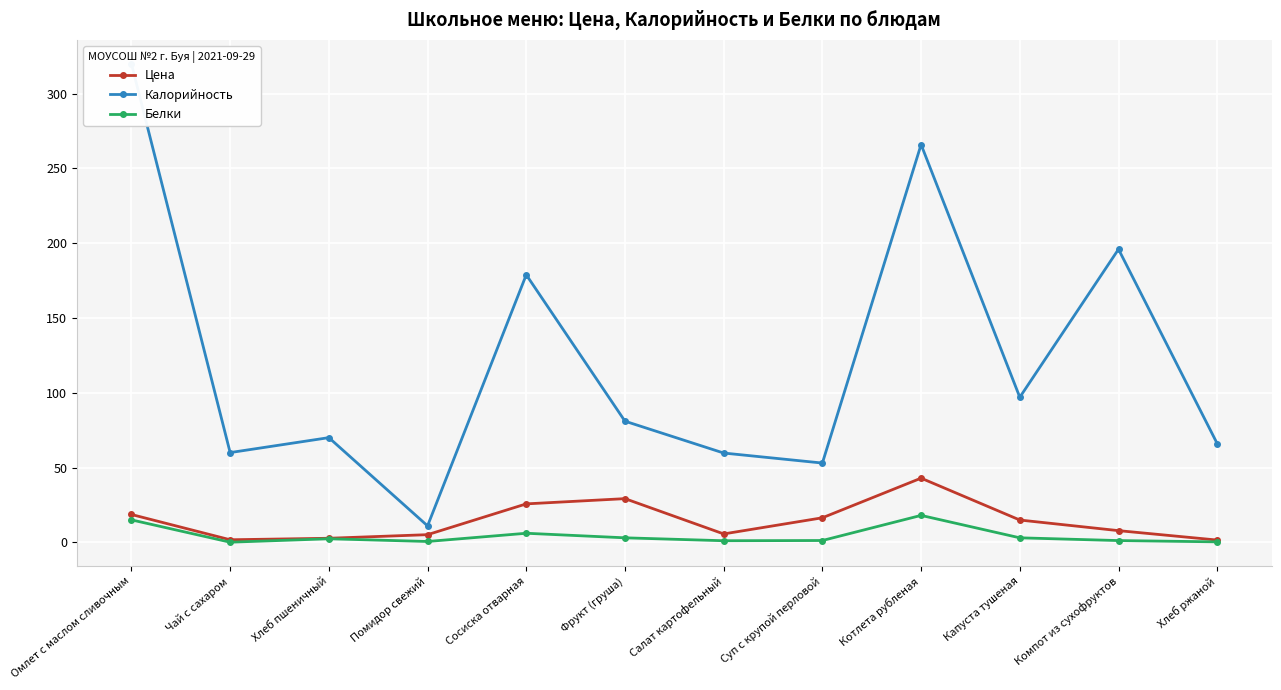

Which series has the widest spread of values?

Калорийность